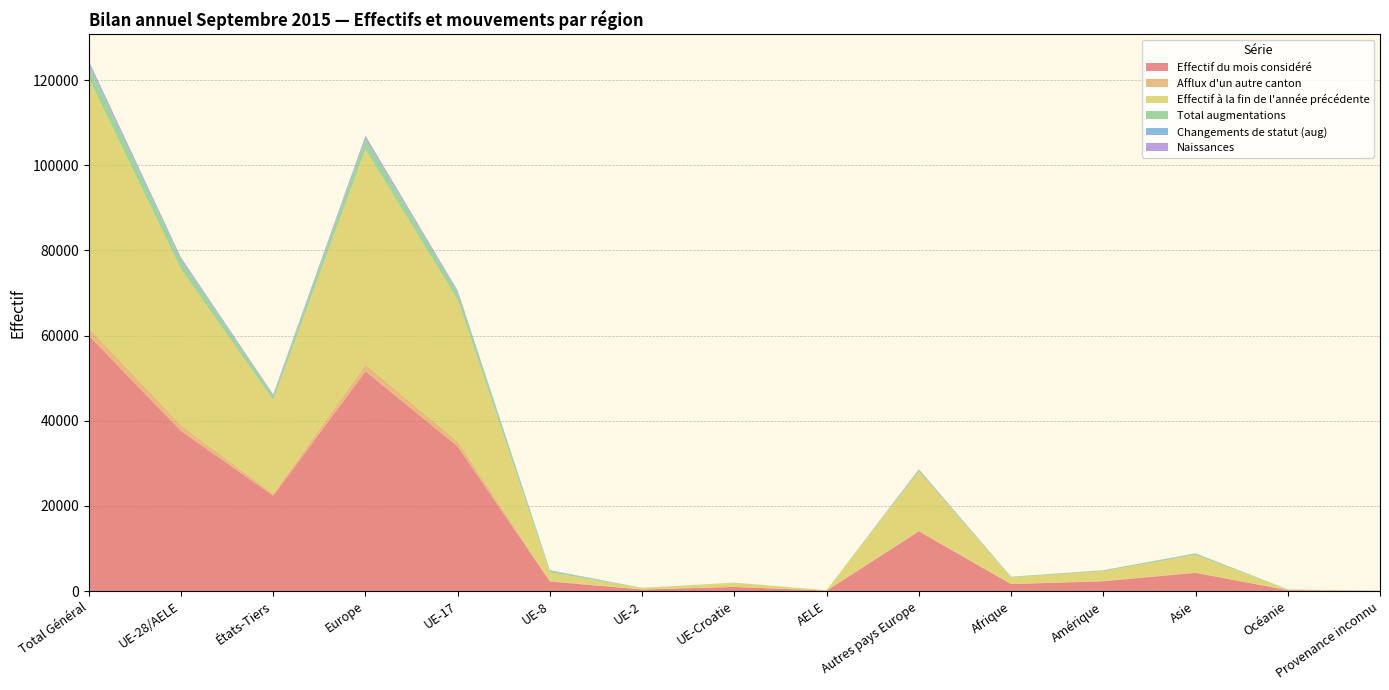

Where does the Naissances series first go above 27?

Total Général